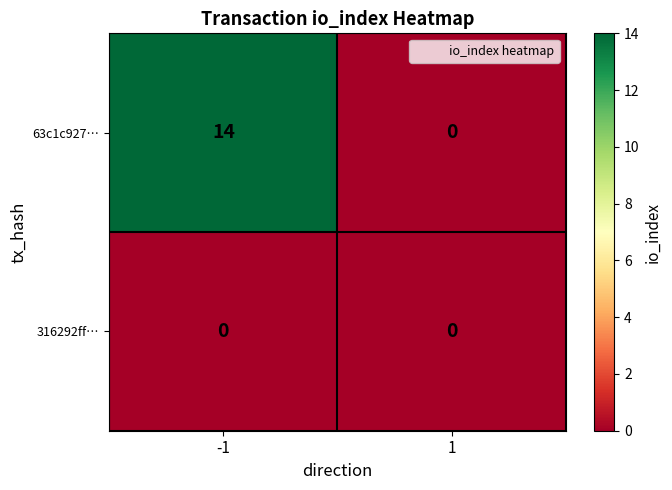

Rank the series by their average value, from lowest to highest.

316292ff…, 63c1c927…